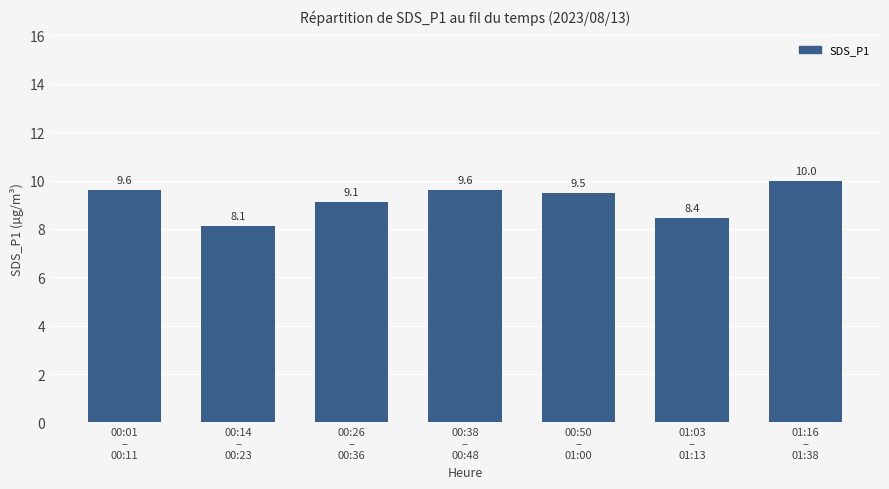

Where does the data first go above 9?

00:01
–
00:11